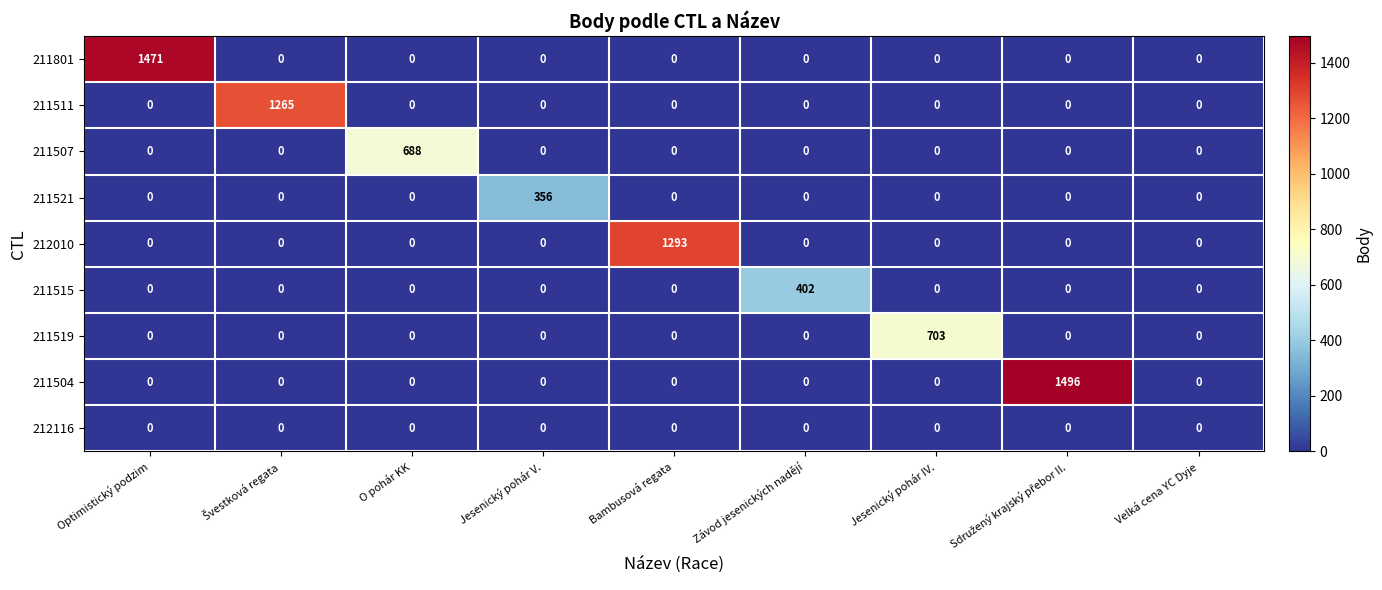

What is the maximum value for 211801?

1471